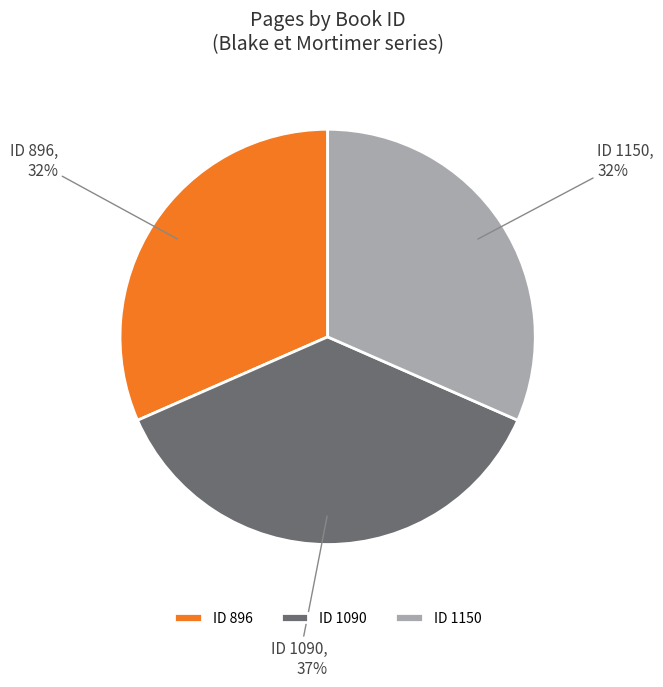

To the nearest percent, what is the difference between the largest and smallest slice percentages?

5%